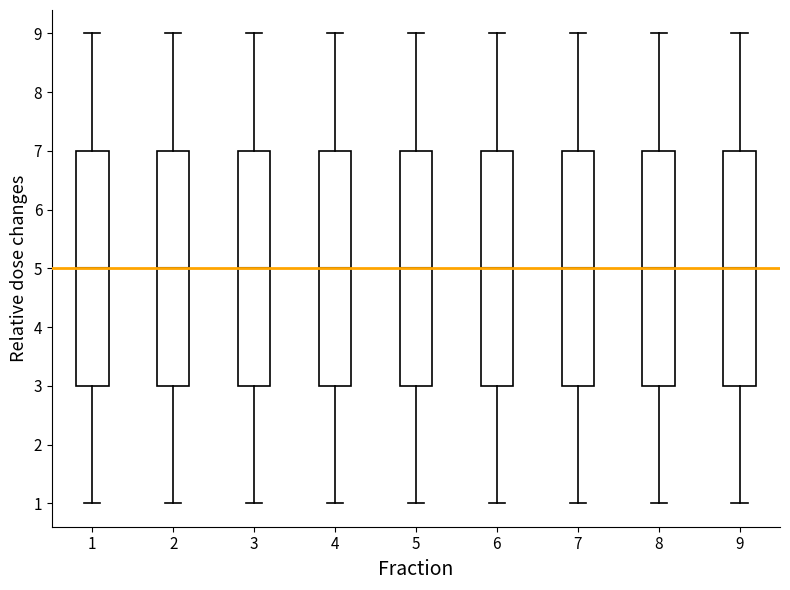

Where does the median line of the box at x = 3 sit on the y-axis? The values are not printed on the chart, so give them approximately, as read against the axis.

5